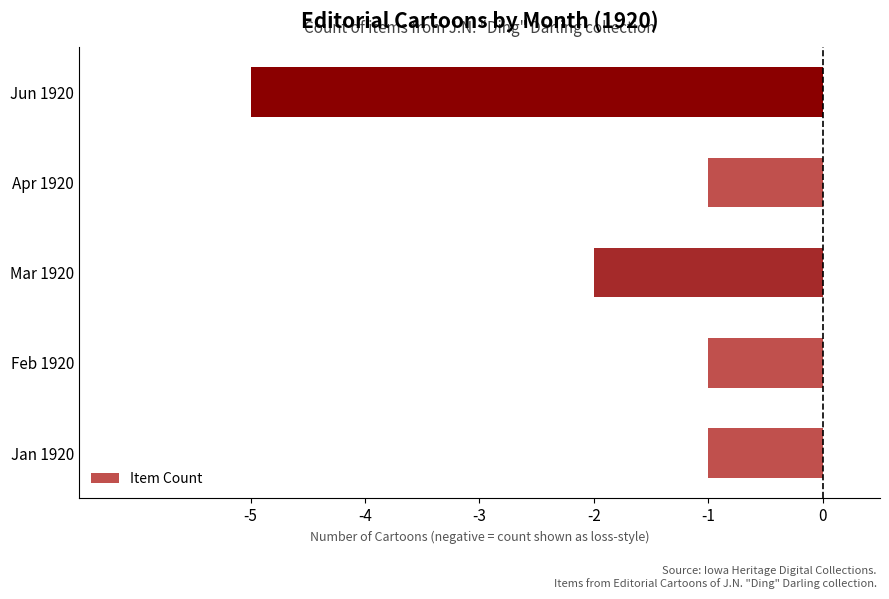

What is the difference between the maximum and minimum values?

4